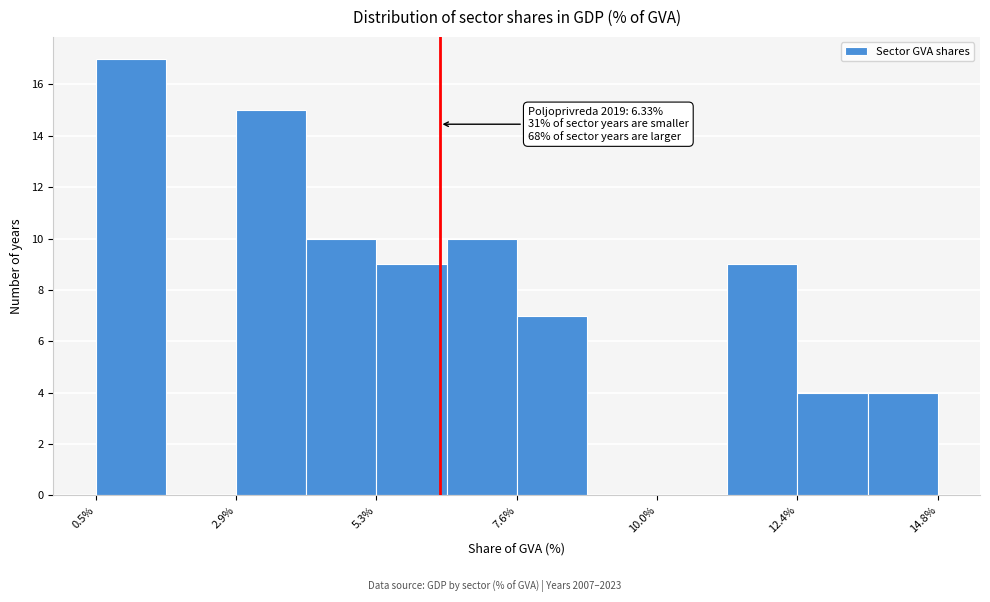

Read against the x-axis, roughly where is the centre of the tallest bar?

1.0